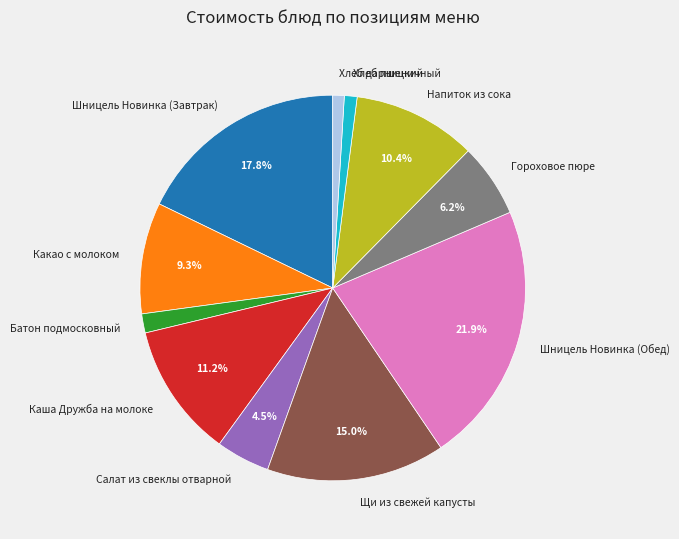

Is the sum of Шницель Новинка (Завтрак) and Шницель Новинка (Обед) greater than half?

No